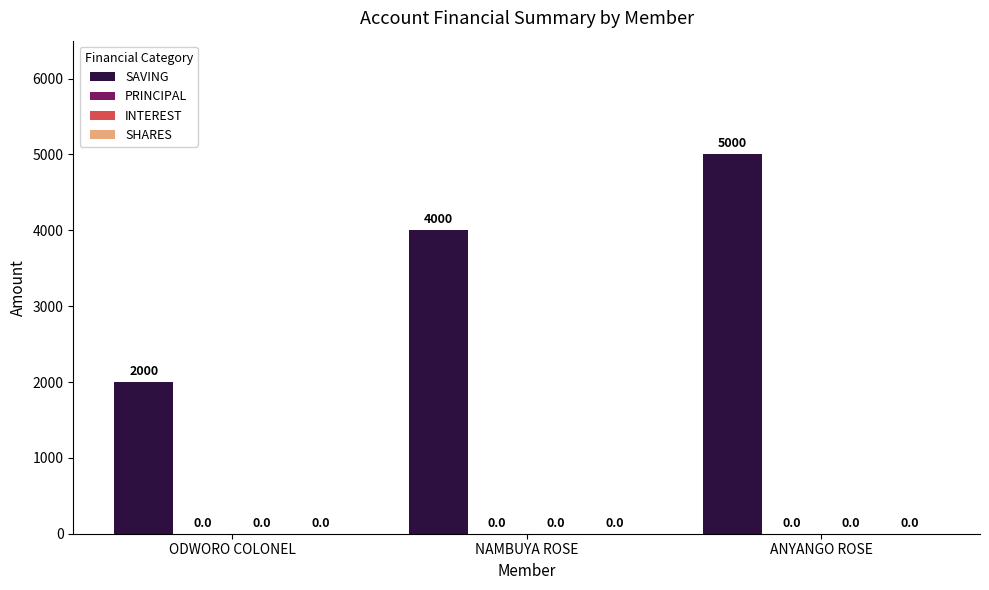

How many bars are there in total?

3